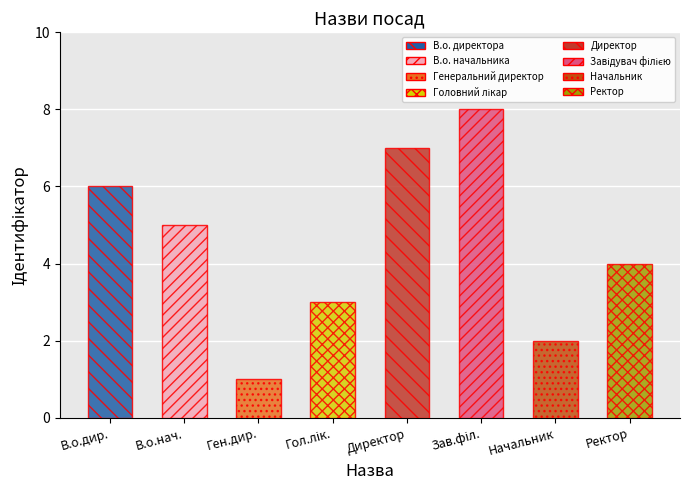

What is the label of the 3rd bar from the left?

Генеральний директор